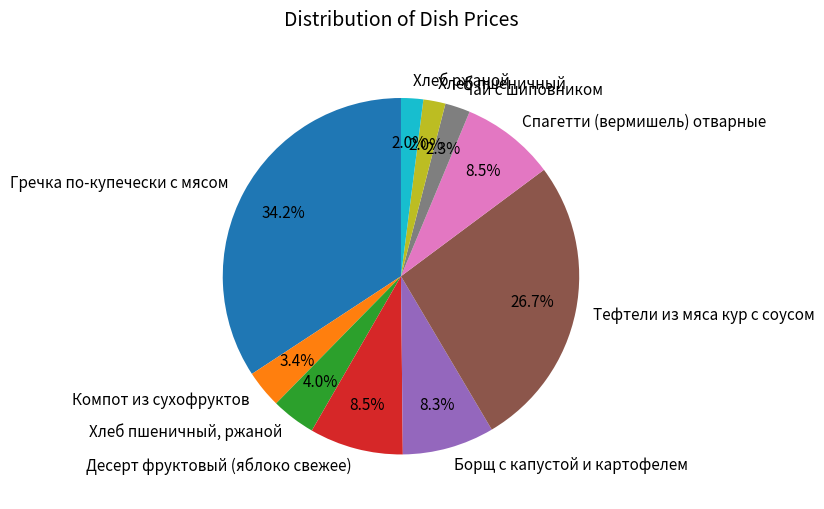

How many segments does this pie chart have?

10